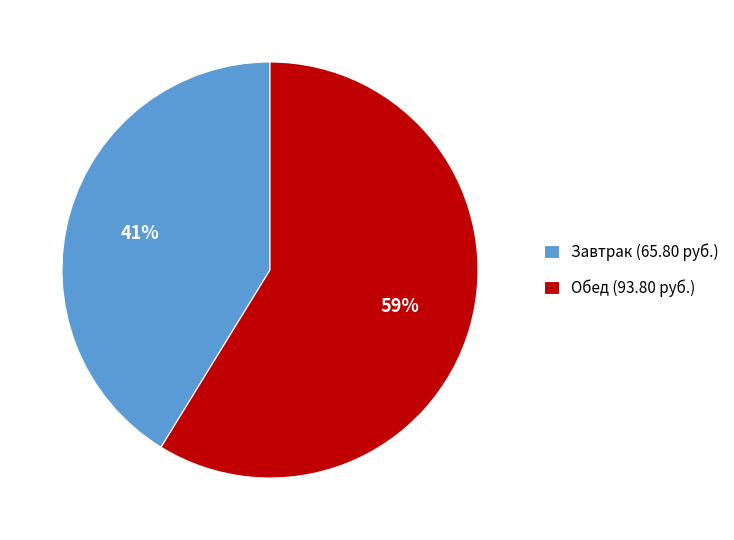

To the nearest percent, what is the average slice percentage?

50%